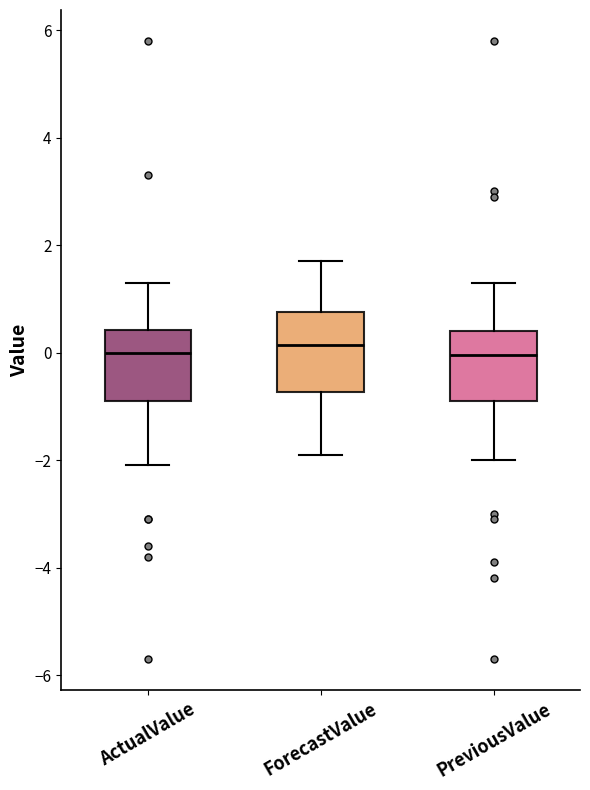

Where is the upper edge of the box for ActualValue on the y-axis? The values are not printed on the chart, so give them approximately, as read against the axis.

0.4